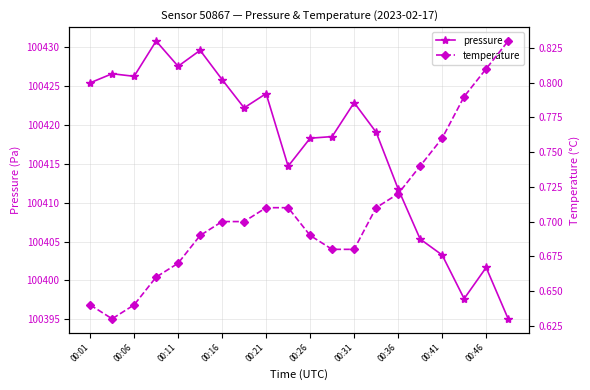

Is it true that pressure equals 21991.0 at 00:06?

False